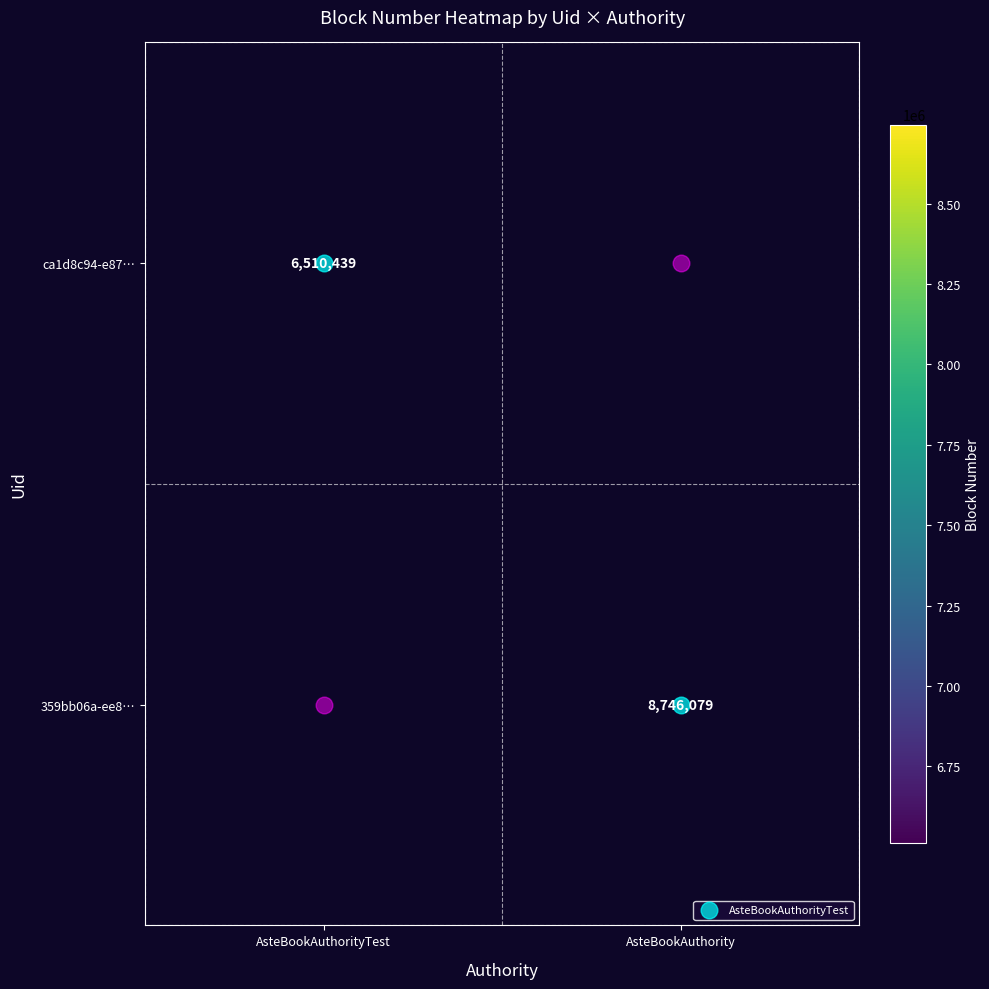

At how many categories does at least one series exceed 7659561?

1